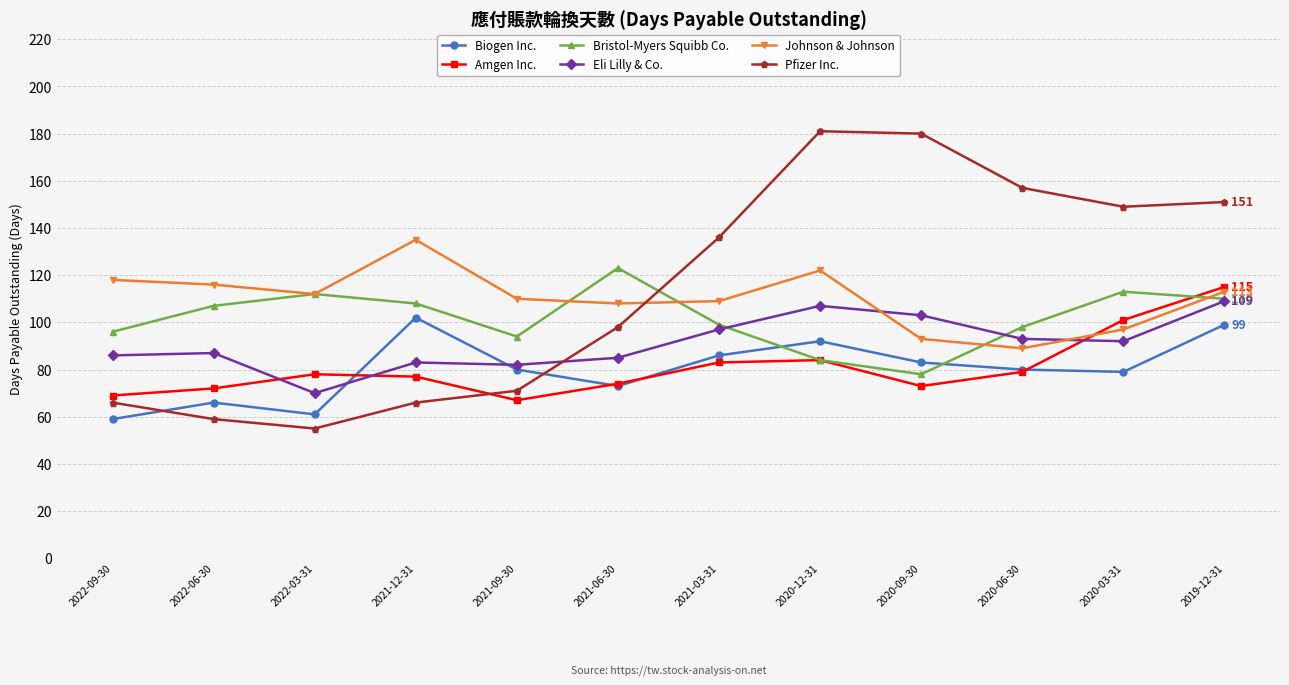

What position from the right is 2021-12-31?

9